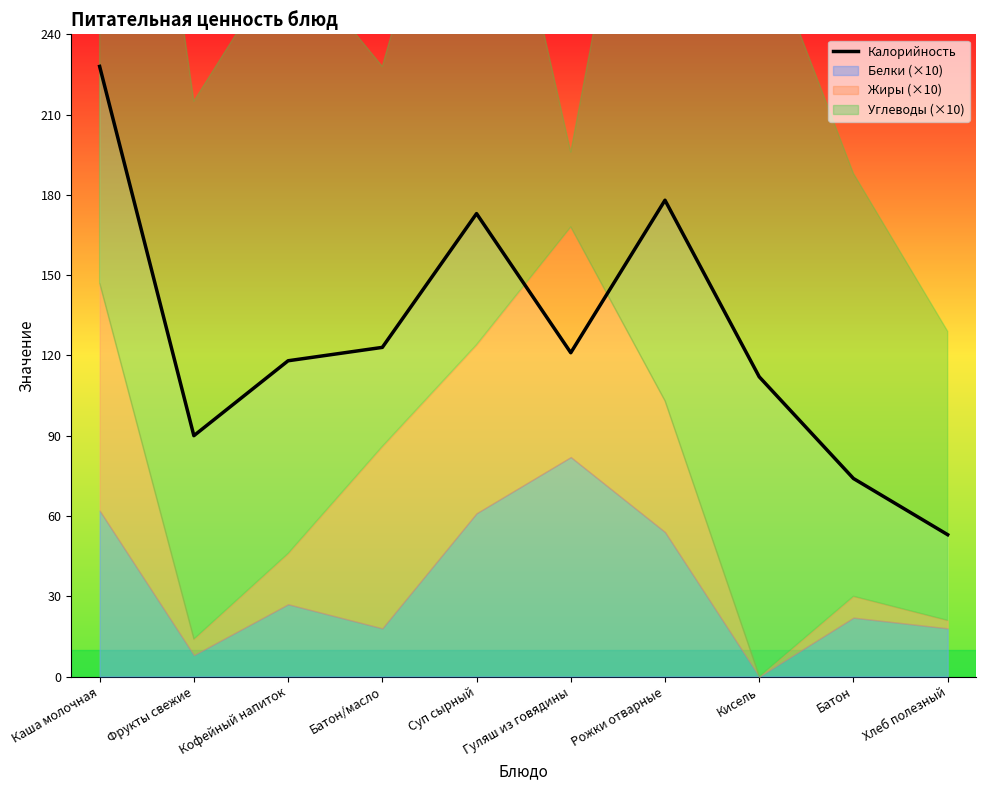

Where is the first local minimum?

Фрукты свежие